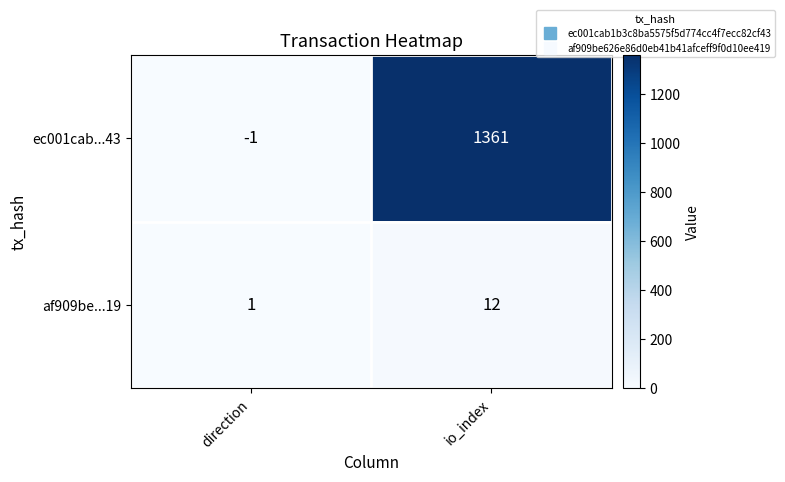

Which series has the largest total across all categories?

ec001cab...43